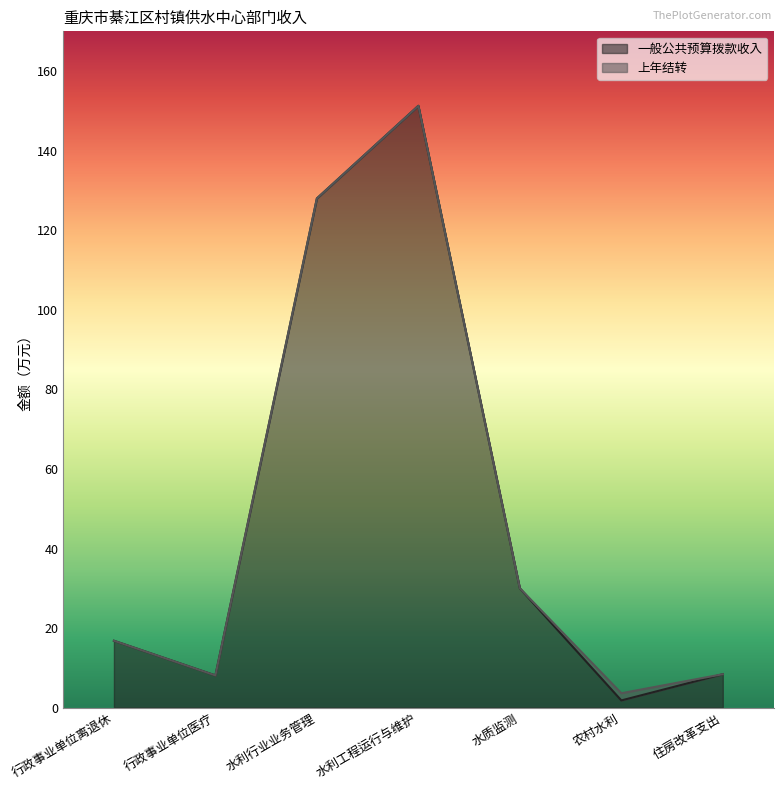

Does the chart have visible grid lines?

No